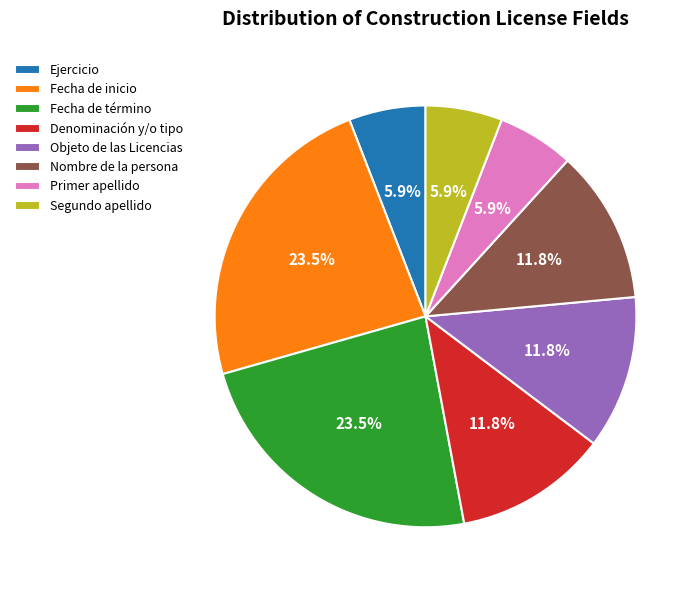

How many segments does this pie chart have?

8